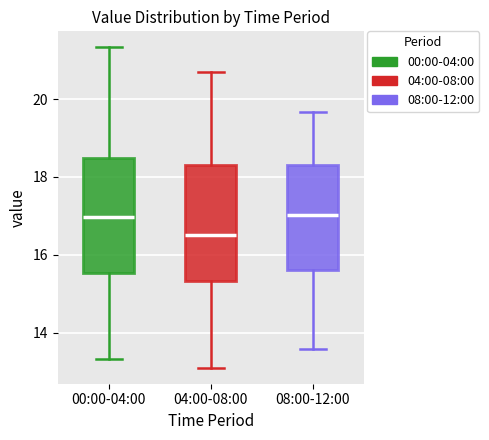

Reading left to right, read every box against the y-axis: the position of its median line, the range the box covers, and the ends of its whiskers. The values are not printed on the chart, so give them approximately, as read against the axis.

00:00-04:00: median 17.0, box 15.6 to 18.4, whiskers 13.4 to 21.4
04:00-08:00: median 16.6, box 15.4 to 18.4, whiskers 13.2 to 20.8
08:00-12:00: median 17.0, box 15.6 to 18.4, whiskers 13.6 to 19.6